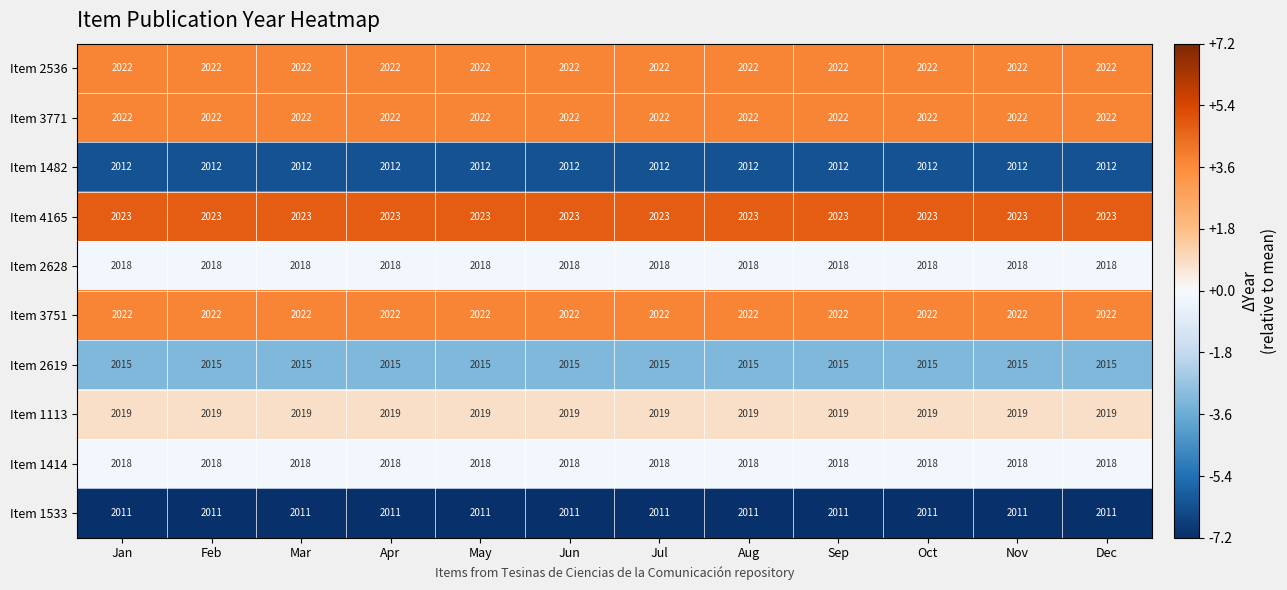

What is the minimum value for Item 3771?

2022